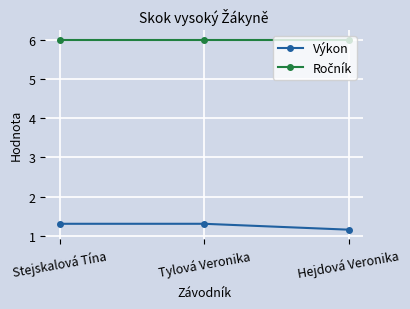

The value of Výkon at Stejskalová Tína is 1.8. True or false?

False